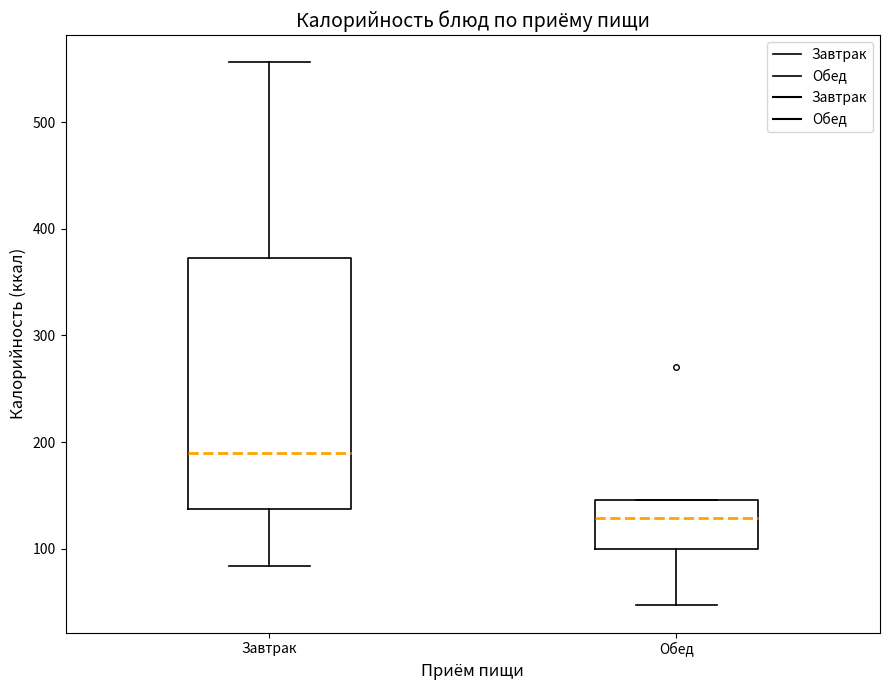

Comparing the boxes themselves (not the whiskers), which one is the tallest?

Завтрак